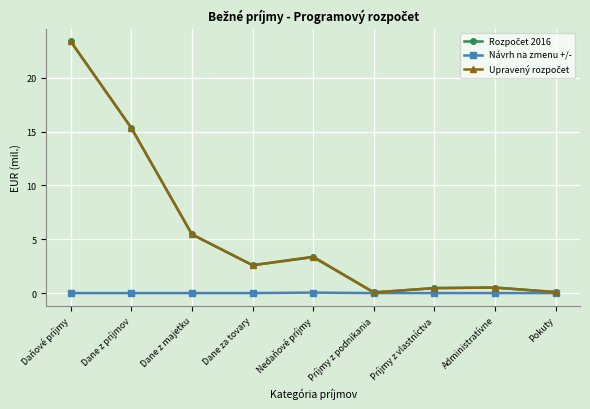

What is the difference between the highest and lowest values at Daňové príjmy?

23.4